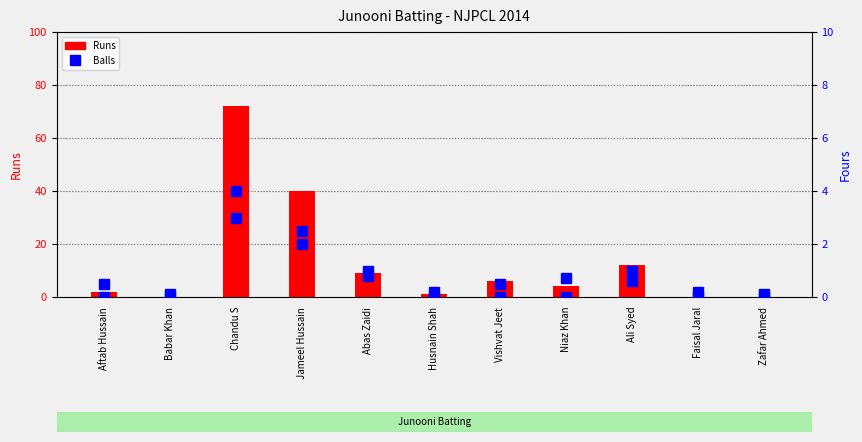

Is the value of Runs at Babar Khan greater than the value of Balls at Husnain Shah?

No